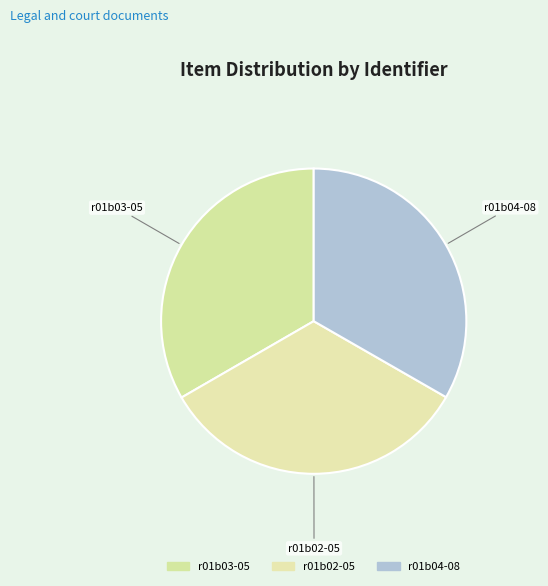

Is the sum of r01b03-05 and r01b04-08 greater than half?

Yes